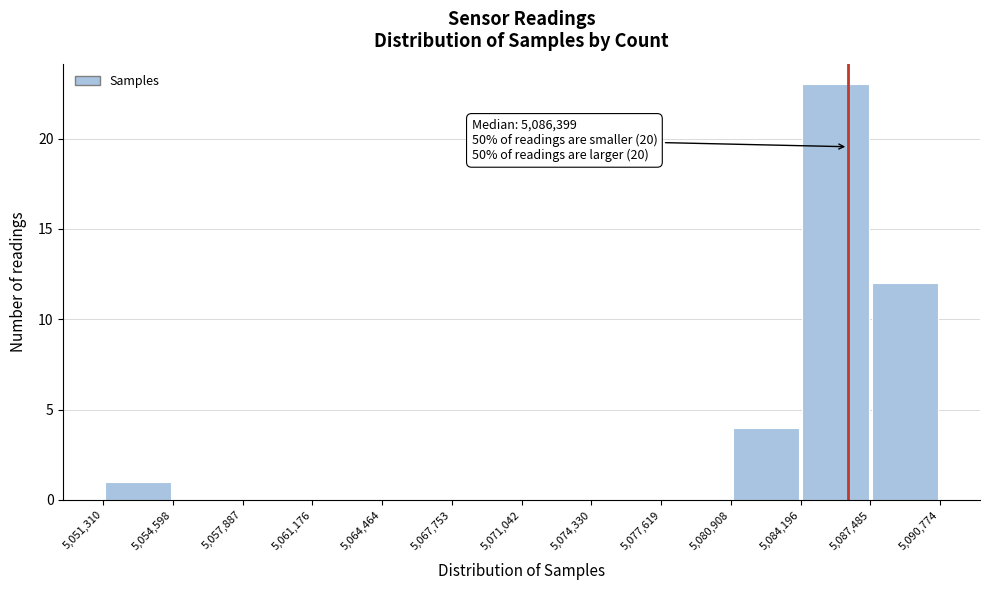

Which range on the x-axis has the tallest bar?

5,084,196 to 5,087,485